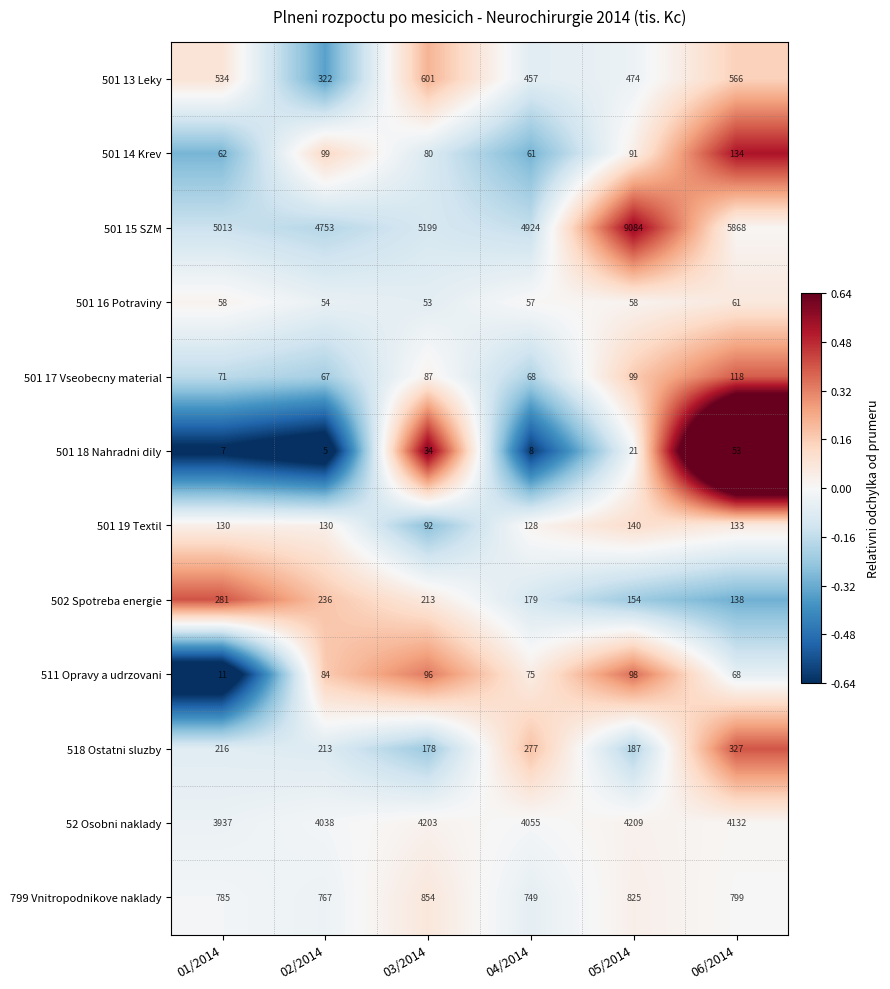

Which series has the widest spread of values?

501 15 SZM